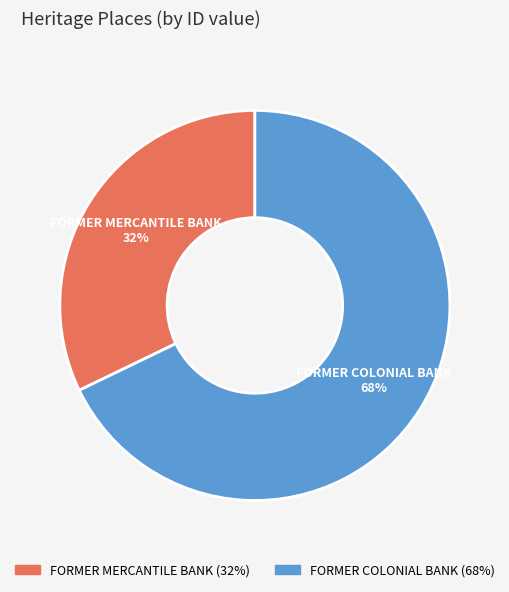

To the nearest percent, what is the average slice percentage?

50%